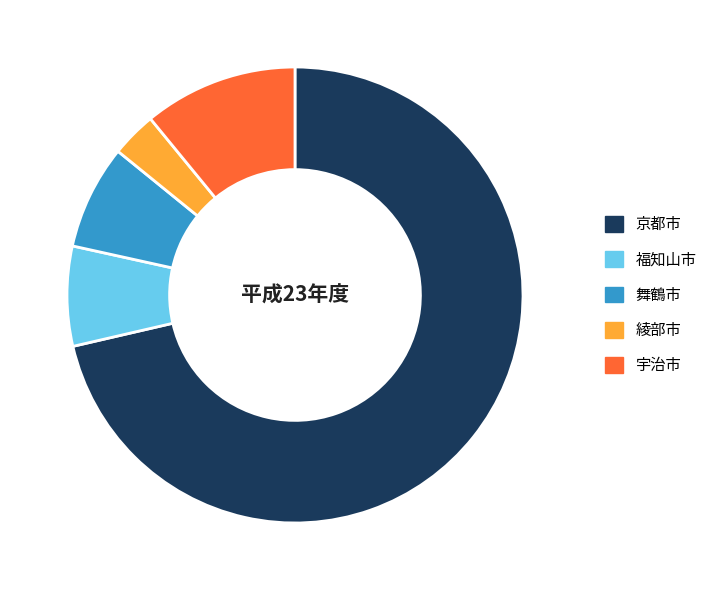

Approximately how many times larger is the value at 宇治市 compared to 福知山市?

1.5